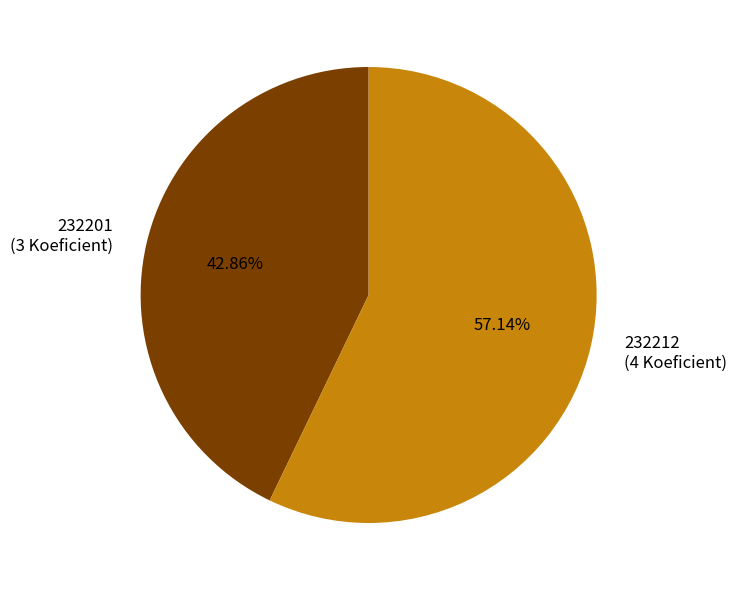

To the nearest percent, what is the combined percentage of 232201 and 232212?

100%